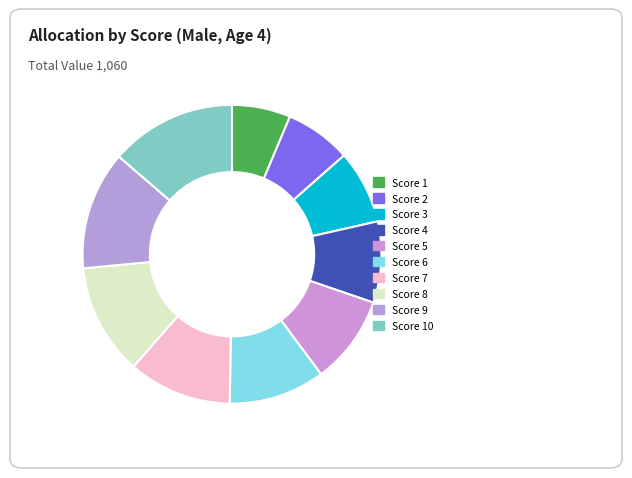

How many segments does this pie chart have?

10